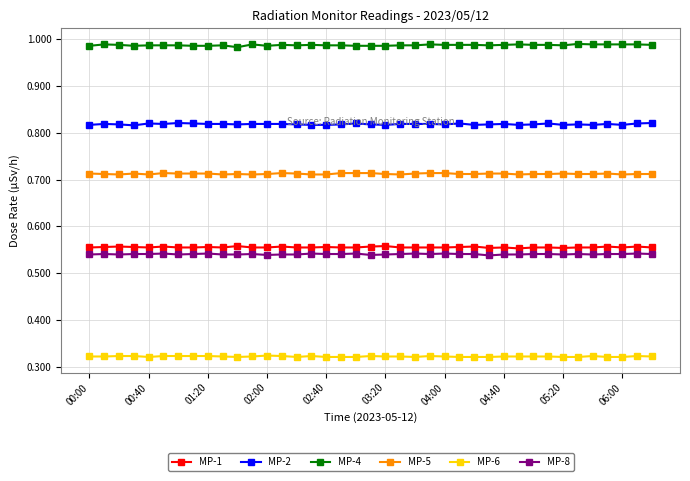

Count the MP-5 values in the range 0 to 1.

39